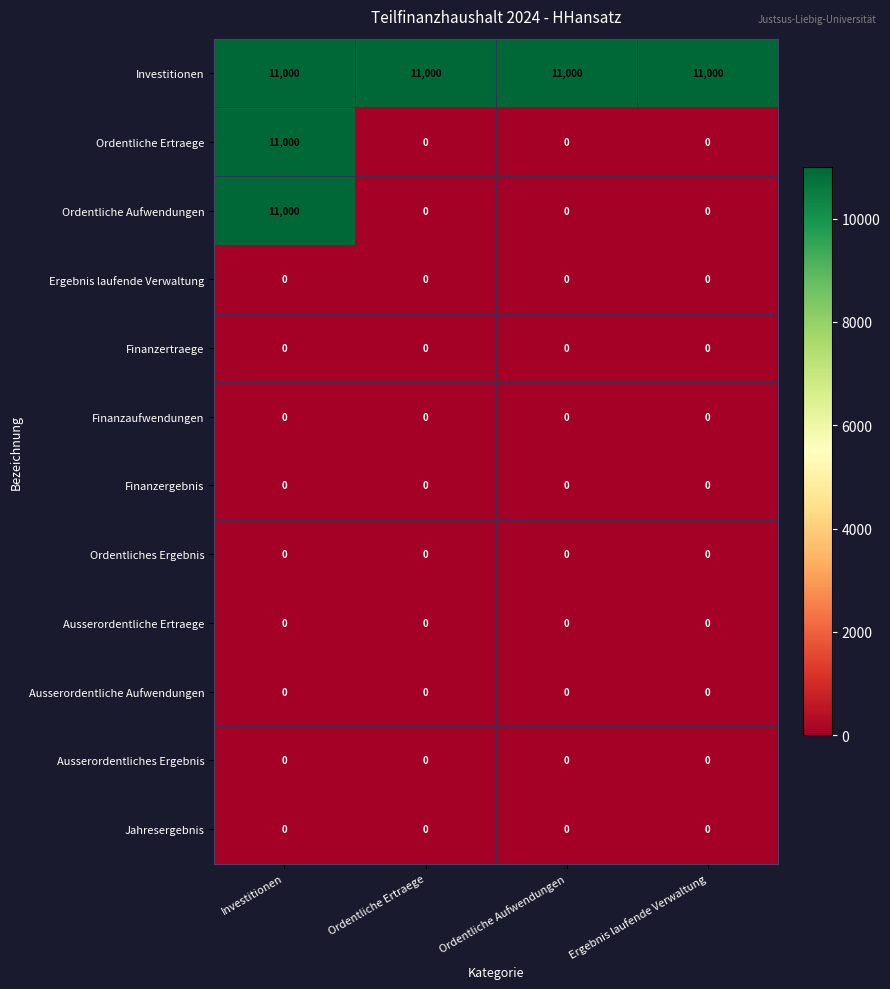

What is the maximum value shown in the chart?

11000